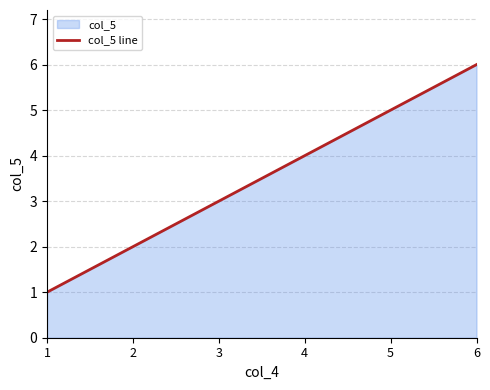

The chart shows a value of 11 at 6. True or false?

False